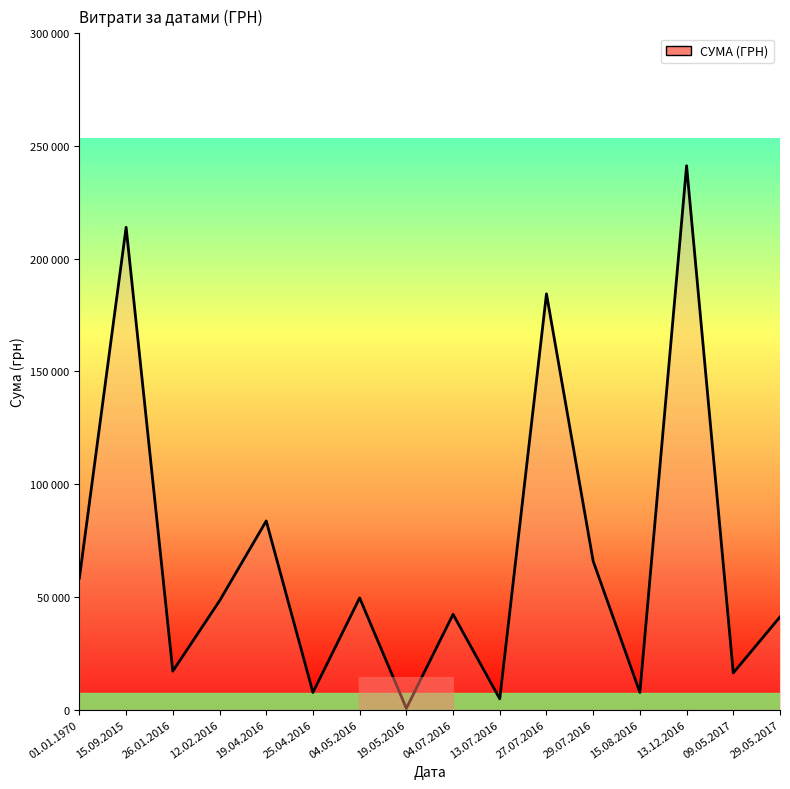

Reading right to left, transcribe all the data shown in this chart.

29.05.2017=41097.0	09.05.2017=16250.0	13.12.2016=241258.0	15.08.2016=7599.0	29.07.2016=65833.3	27.07.2016=184432.0	13.07.2016=4770.0	04.07.2016=42250.0	19.05.2016=528.0	04.05.2016=49524.0	25.04.2016=7585.0	19.04.2016=83679.6	12.02.2016=48207.5	26.01.2016=17024.8	15.09.2015=213950.0	01.01.1970=58359.0